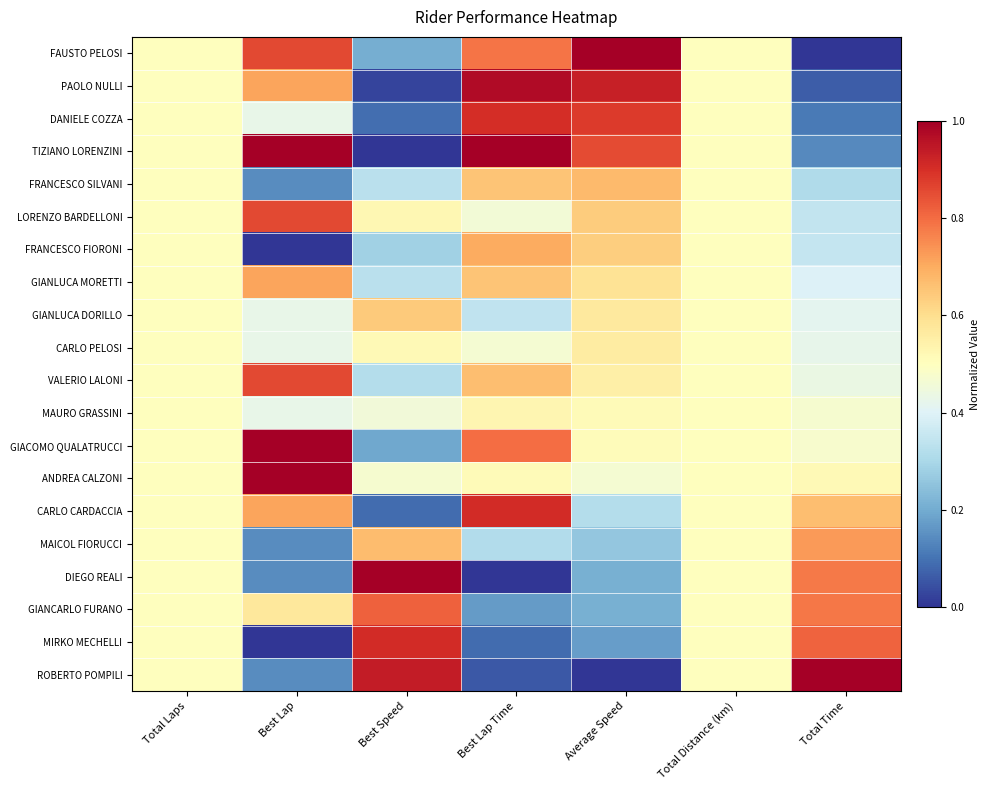

Which has a higher value, Best Lap Time or Best Lap?

Best Lap